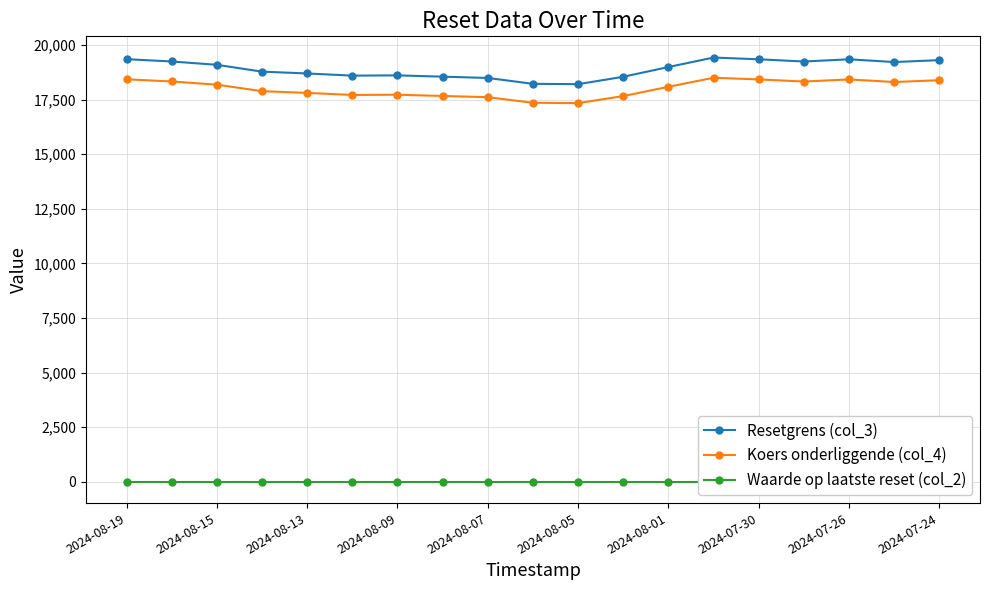

In Resetgrens (col_3), how many points are higher than both neighbors (excluding endpoints)?

3